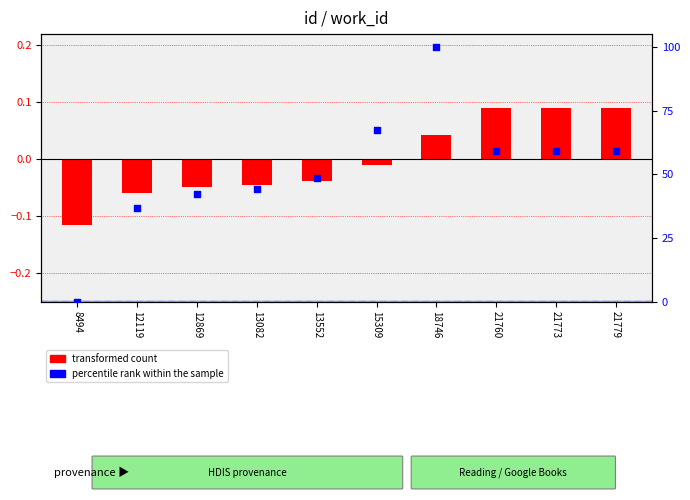

Which series contains the highest Y value?

percentile rank within the sample